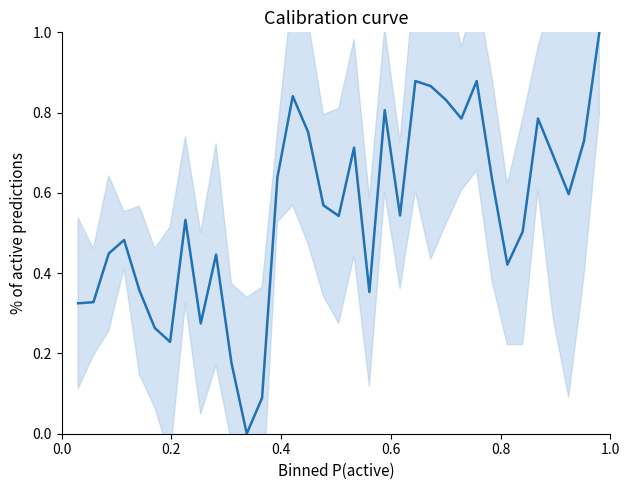

Is this an area chart (filled region under the line)?

No